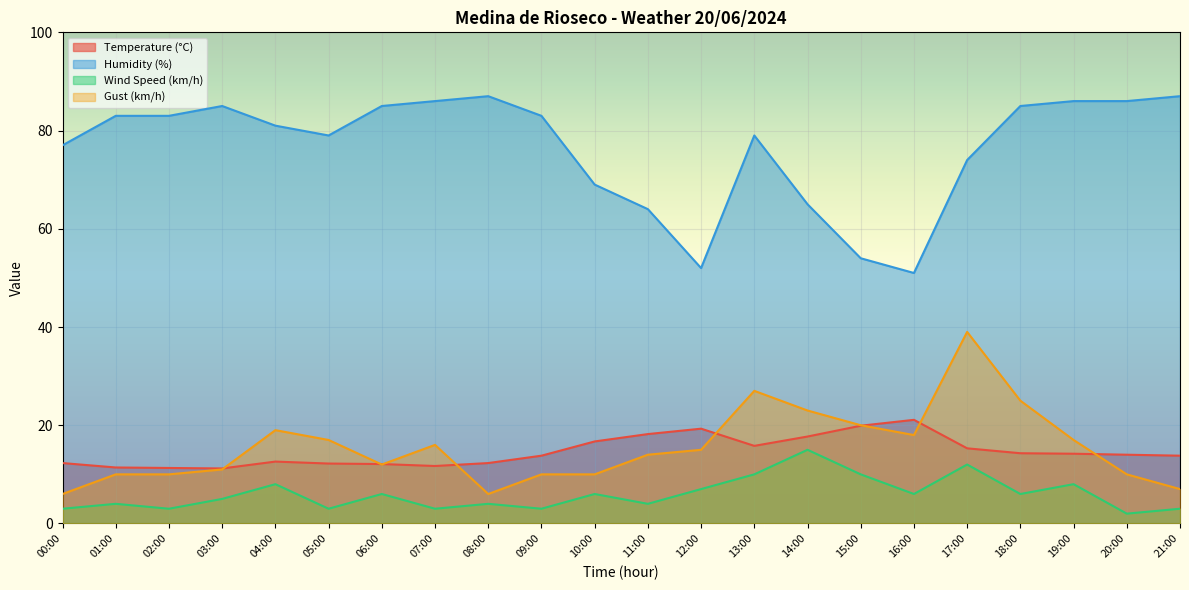

What is the total value across all series at 18:00?

130.3